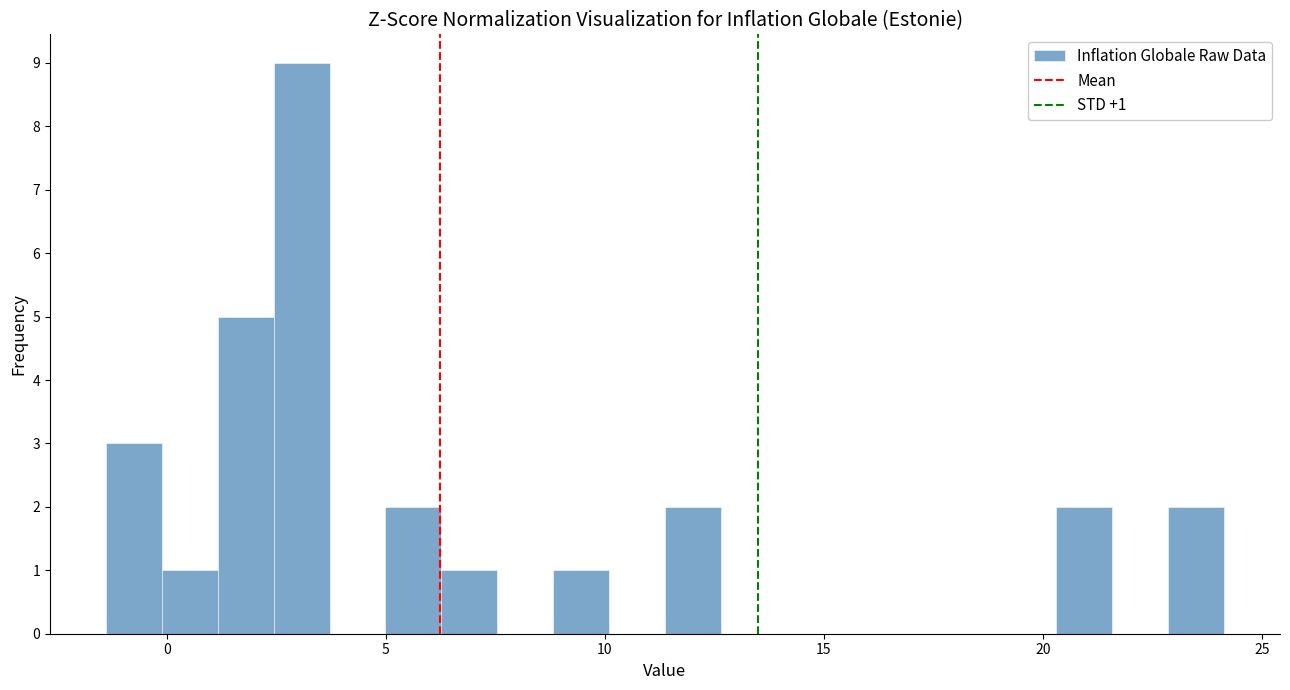

Around what value on the x-axis is the tallest bar? Give the approximate position of its centre, as read against the axis.

3.0